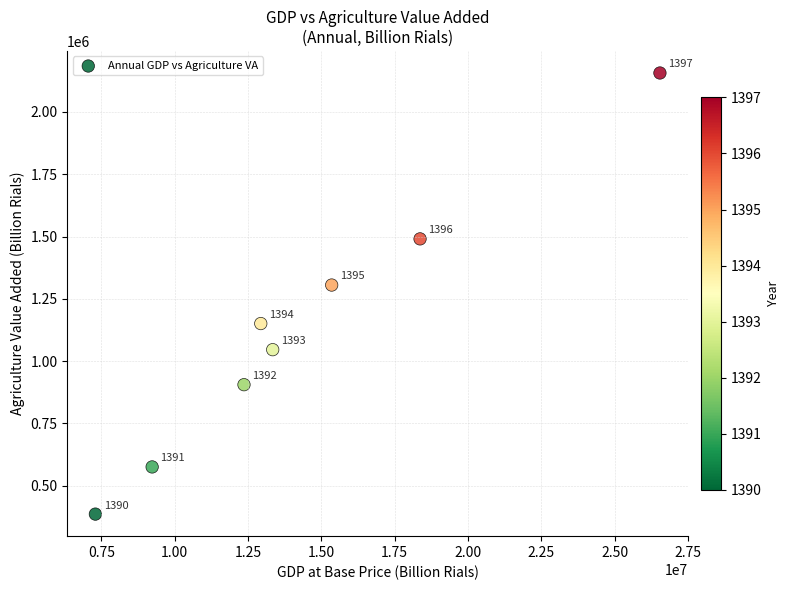

What Y value in the scatter plot is closest to 1271439?

1305568.9